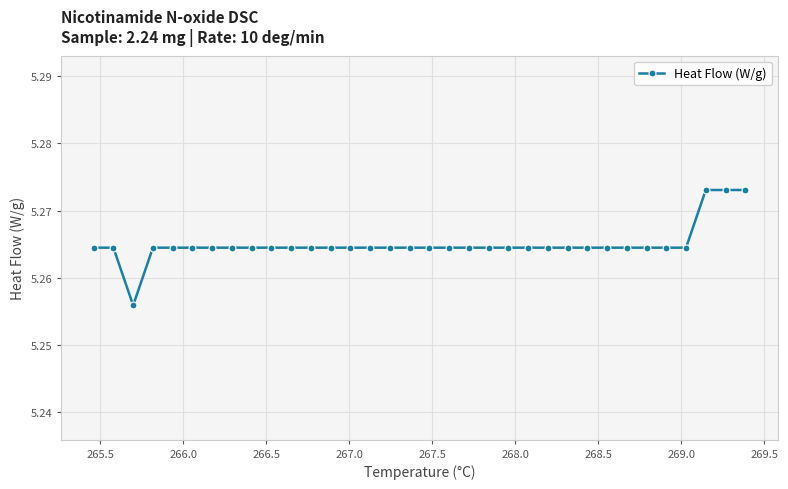

How many values are between 5 and 6?

34